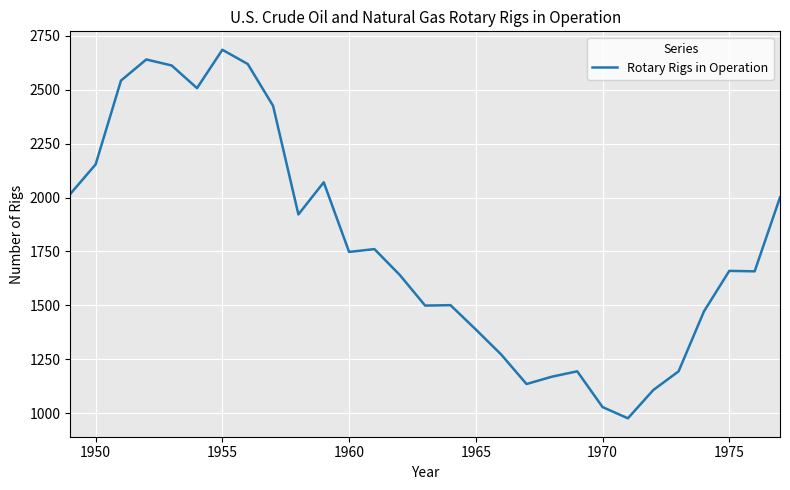

What is the maximum value shown in the chart?

2686